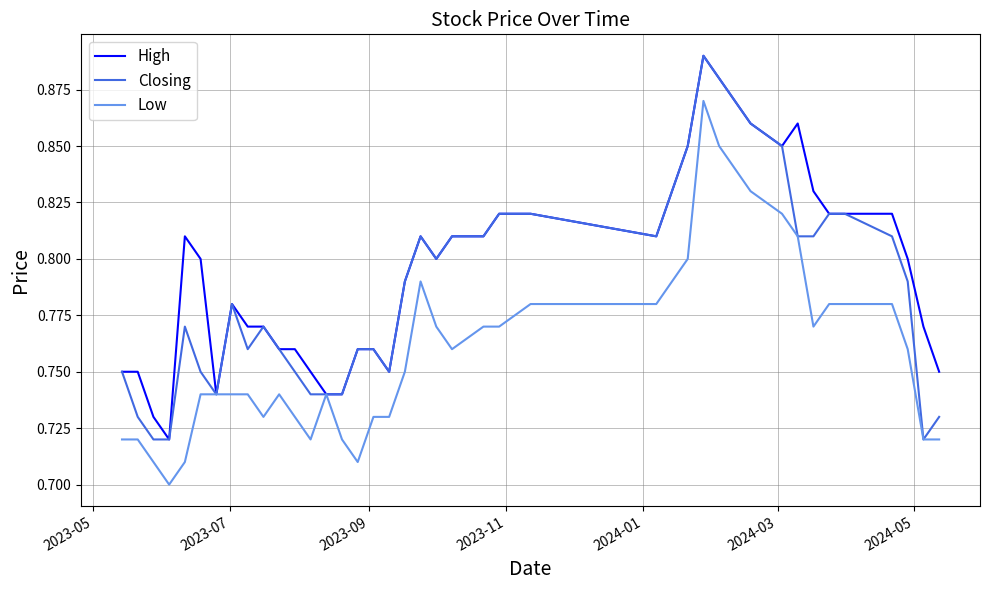

Rank the series by their average value, from lowest to highest.

Low, Closing, High